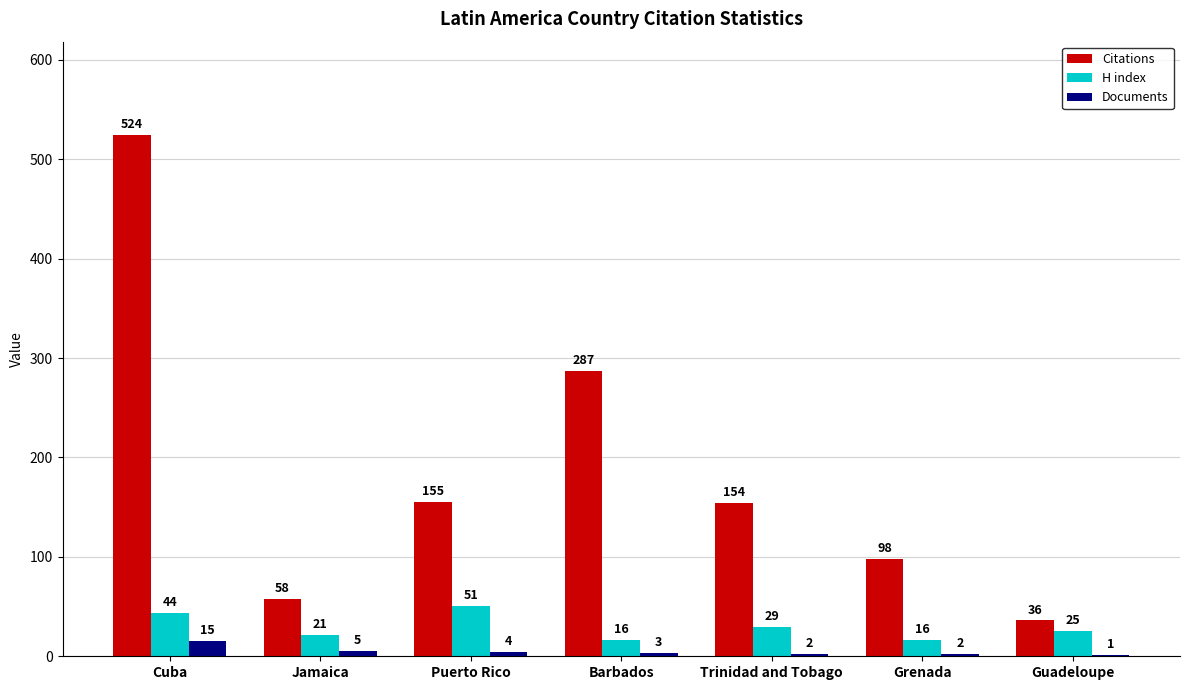

Which series changed the most between Jamaica and Puerto Rico?

Citations